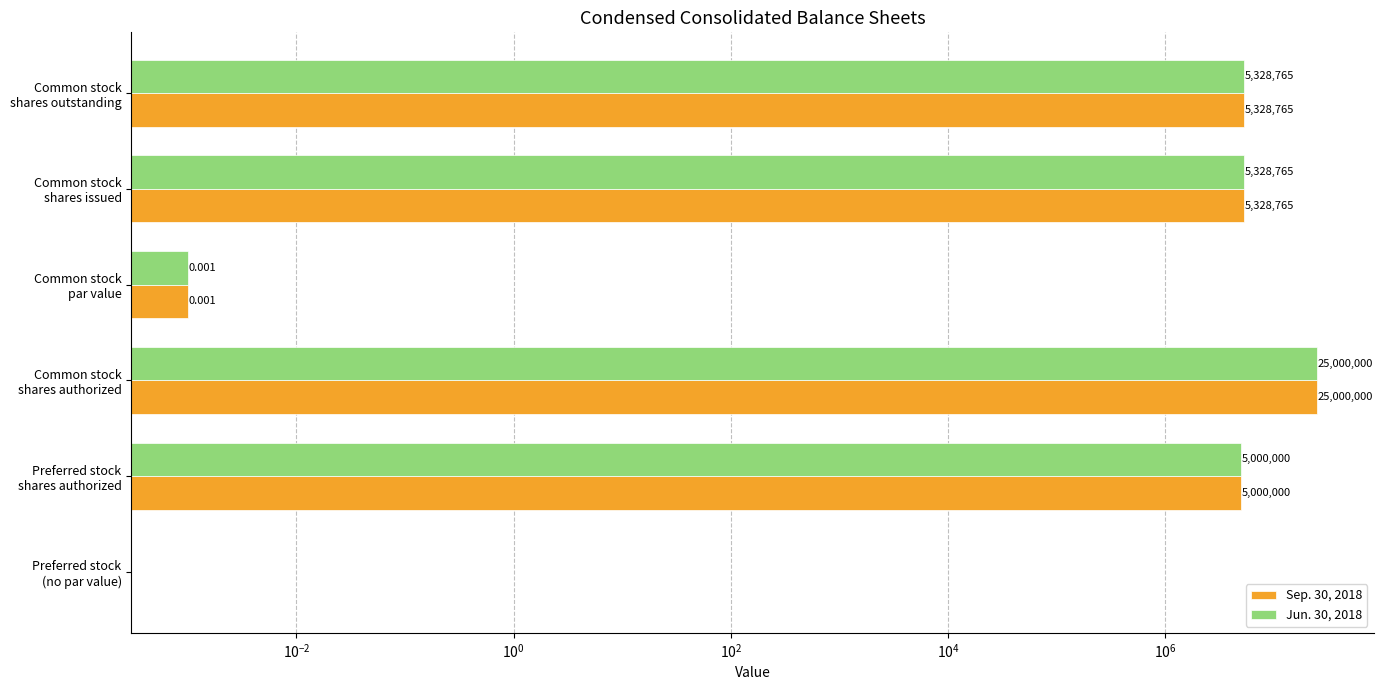

Reading right to left, transcribe all the data shown in this chart.

Sep. 30, 2018: 5328765.0	5328765.0	0.0	25000000.0	5000000.0	0.0
Jun. 30, 2018: 5328765.0	5328765.0	0.0	25000000.0	5000000.0	0.0